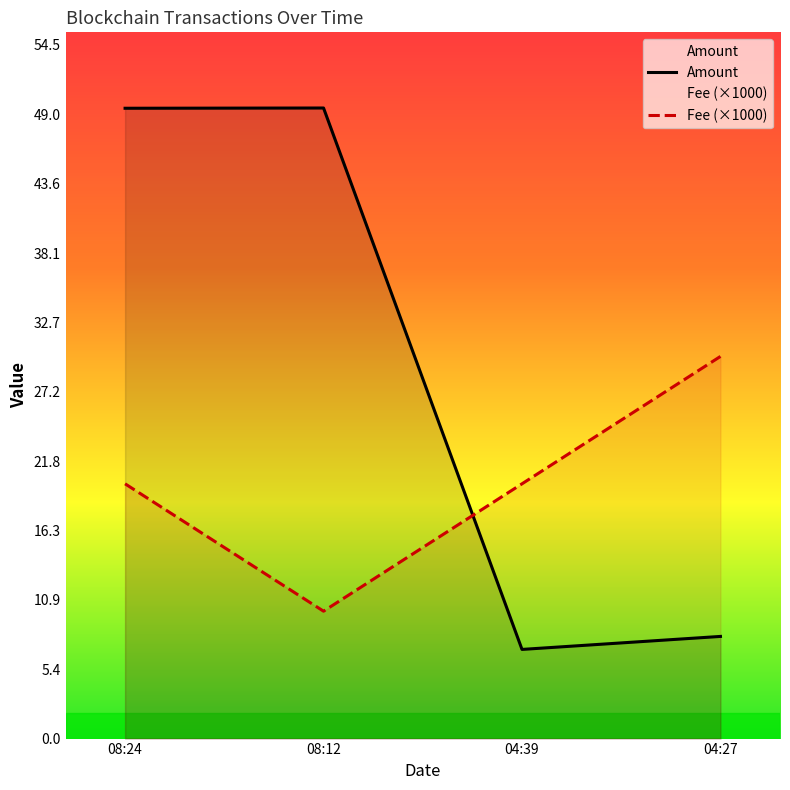

The Amount series shows 72.2 at 08:12. True or false?

False